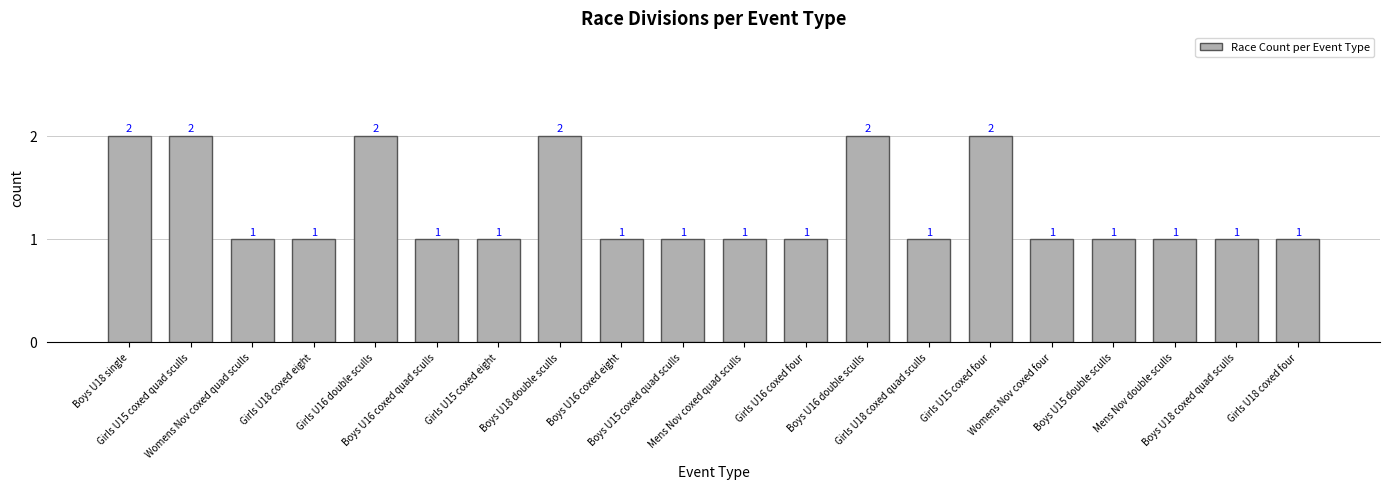

Reading left to right, extract all data points from this chart.

Boys U18 single=2	Girls U15 coxed quad sculls=2	Womens Nov coxed quad sculls=1	Girls U18 coxed eight=1	Girls U16 double sculls=2	Boys U16 coxed quad sculls=1	Girls U15 coxed eight=1	Boys U18 double sculls=2	Boys U16 coxed eight=1	Boys U15 coxed quad sculls=1	Mens Nov coxed quad sculls=1	Girls U16 coxed four=1	Boys U16 double sculls=2	Girls U18 coxed quad sculls=1	Girls U15 coxed four=2	Womens Nov coxed four=1	Boys U15 double sculls=1	Mens Nov double sculls=1	Boys U18 coxed quad sculls=1	Girls U18 coxed four=1